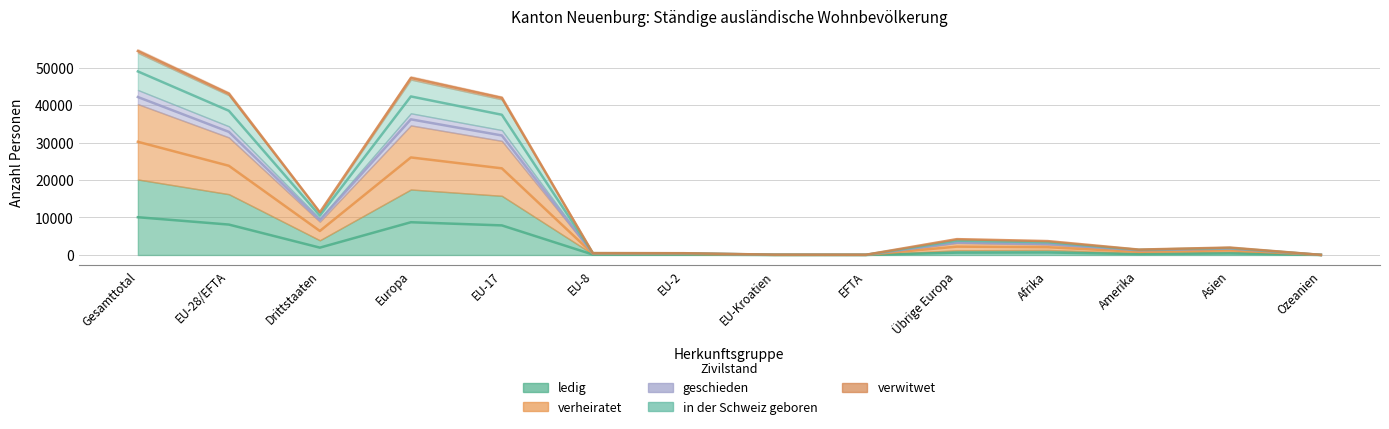

True or false: geschieden and ledig intersect in this chart.

False